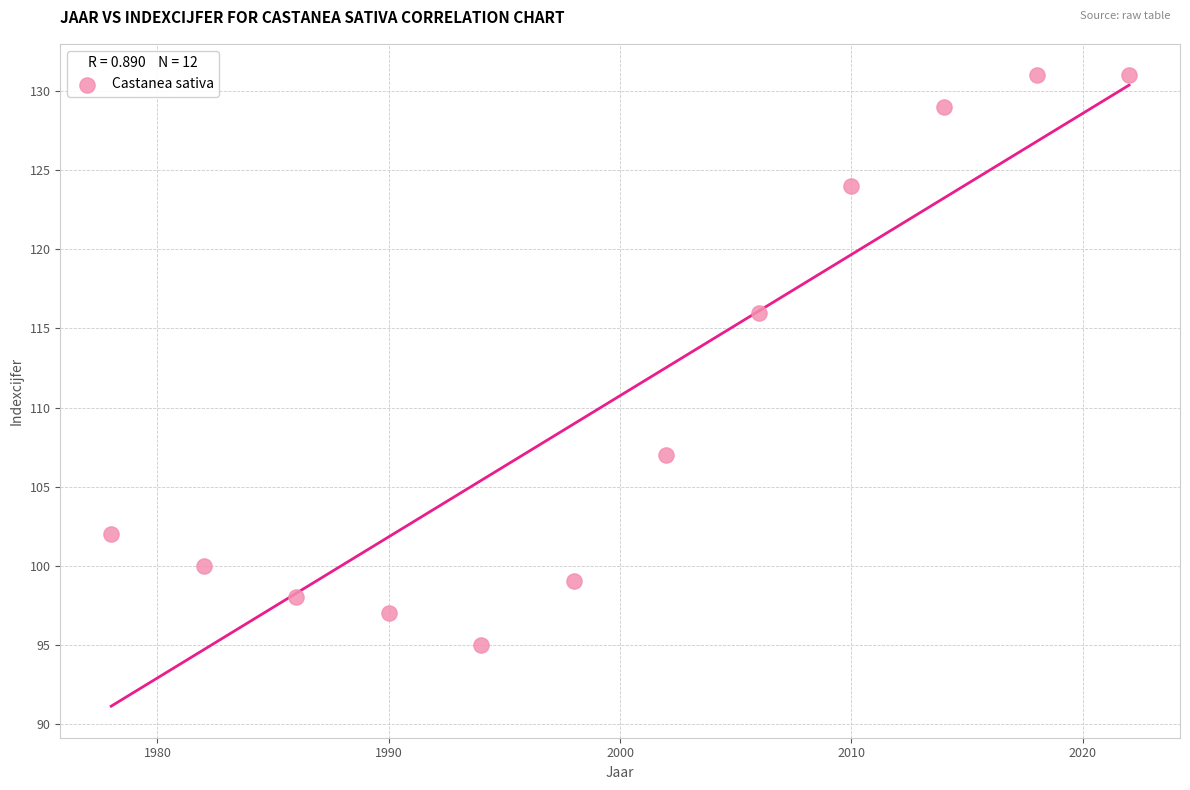

What is the range of Y values (max minus min)?

36